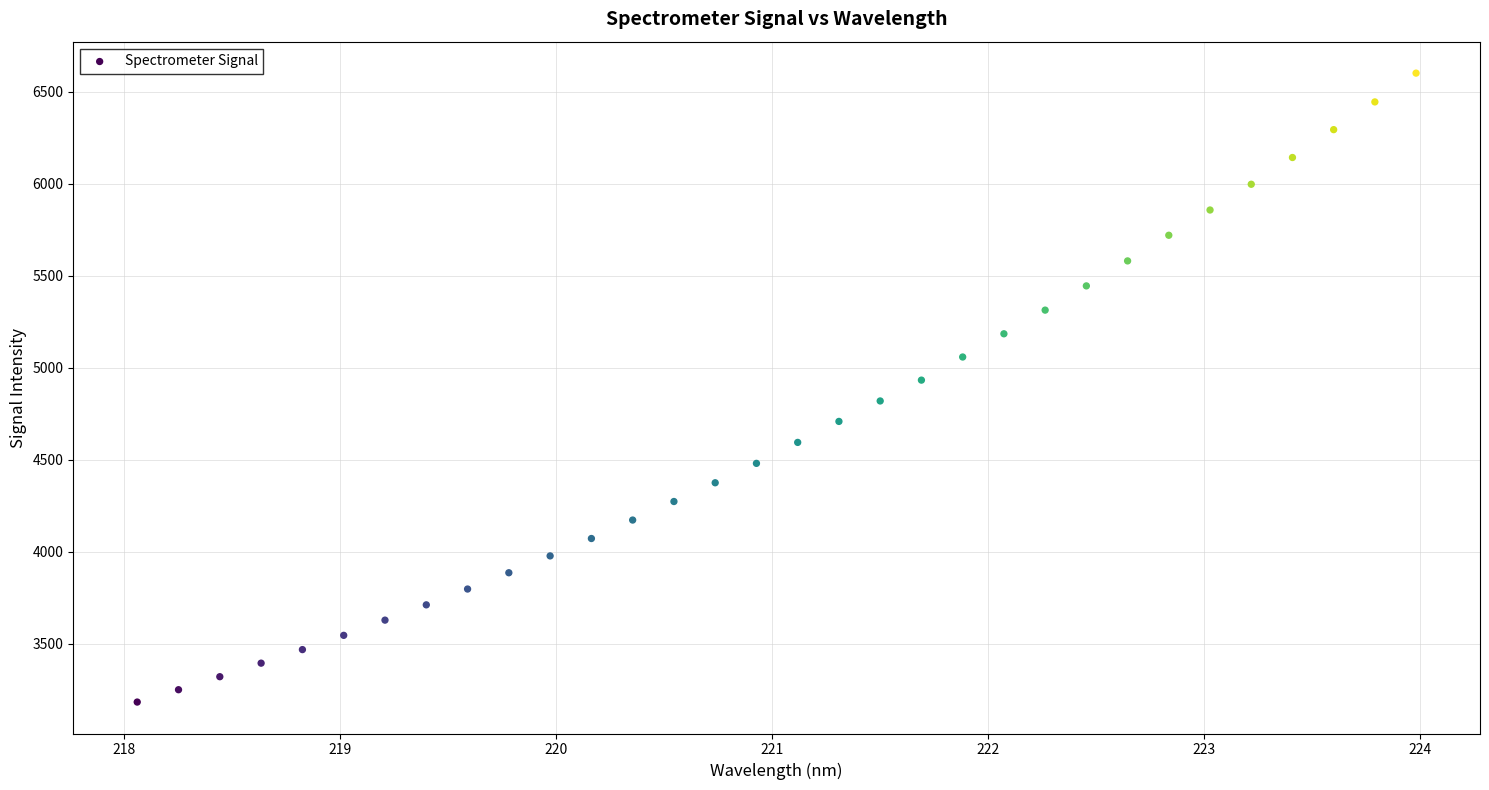

What is the range of Y values (max minus min)?

3418.9